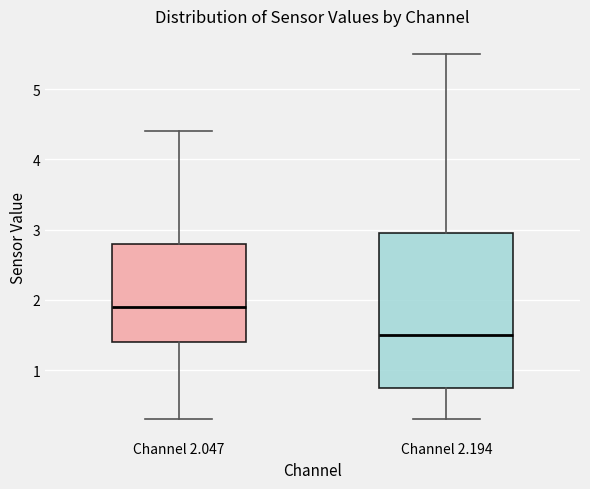

Which box has the highest median line?

Channel 2.047